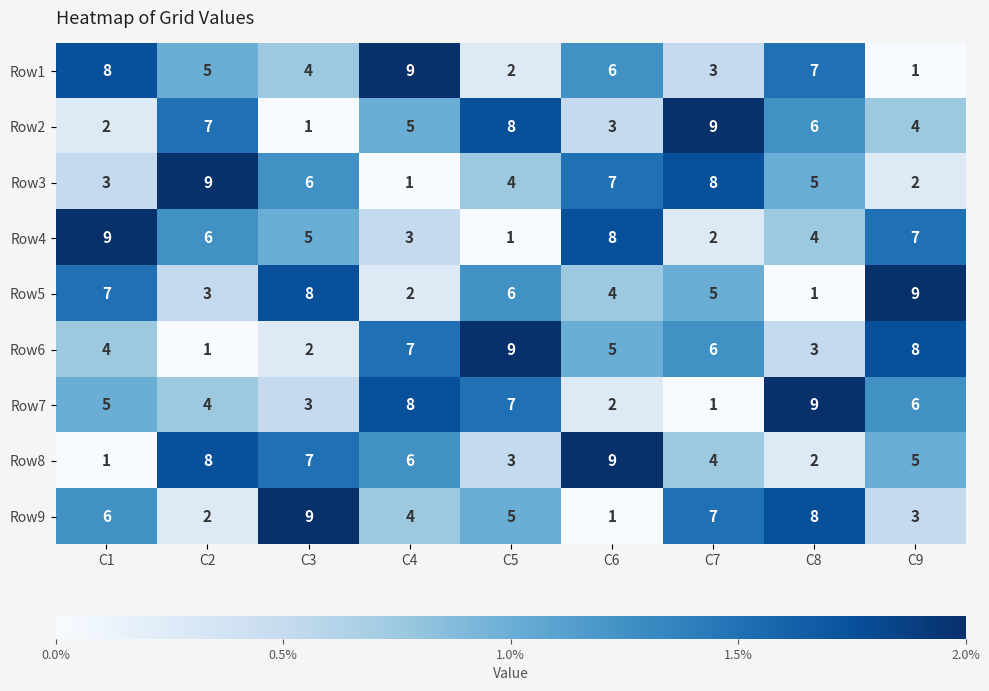

What is the greatest value displayed?

9